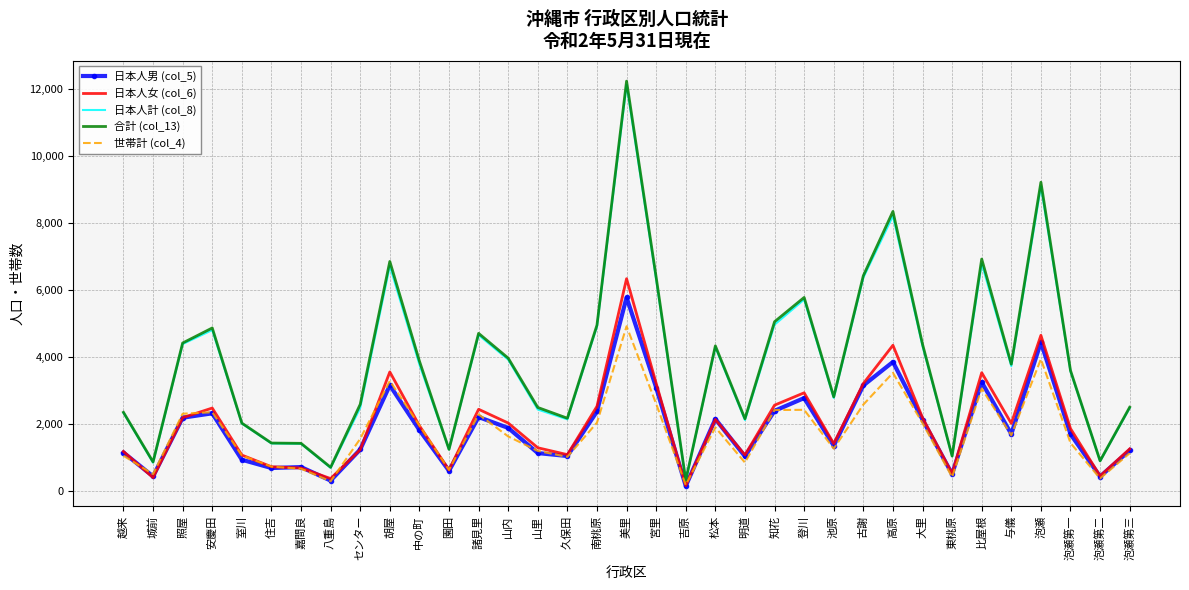

At how many categories does at least one series exceed 11376?

1